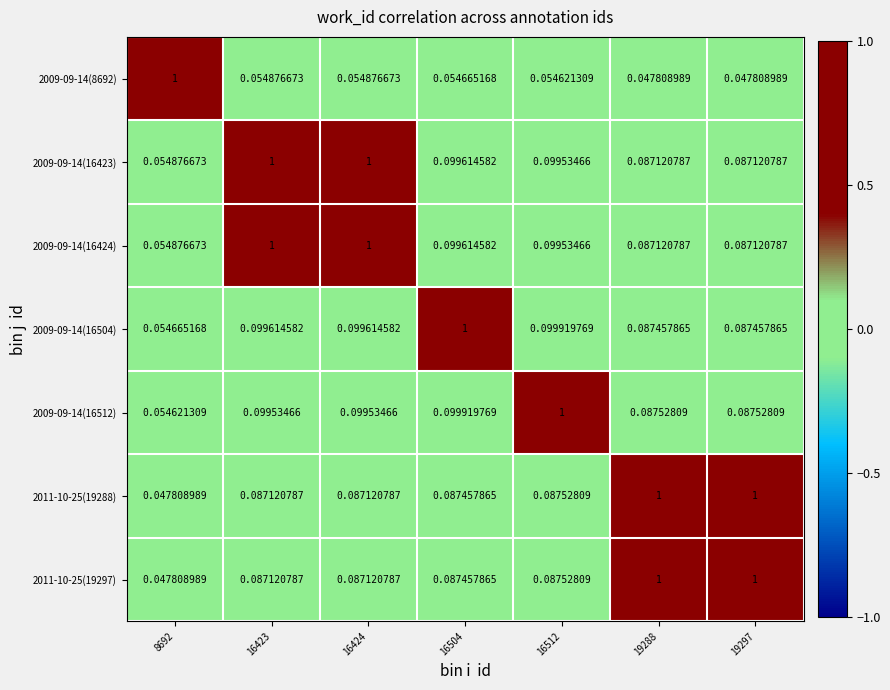

Is the value of 2009-09-14(8692) at 8692 greater than the value of 2009-09-14(16512) at 16504?

Yes